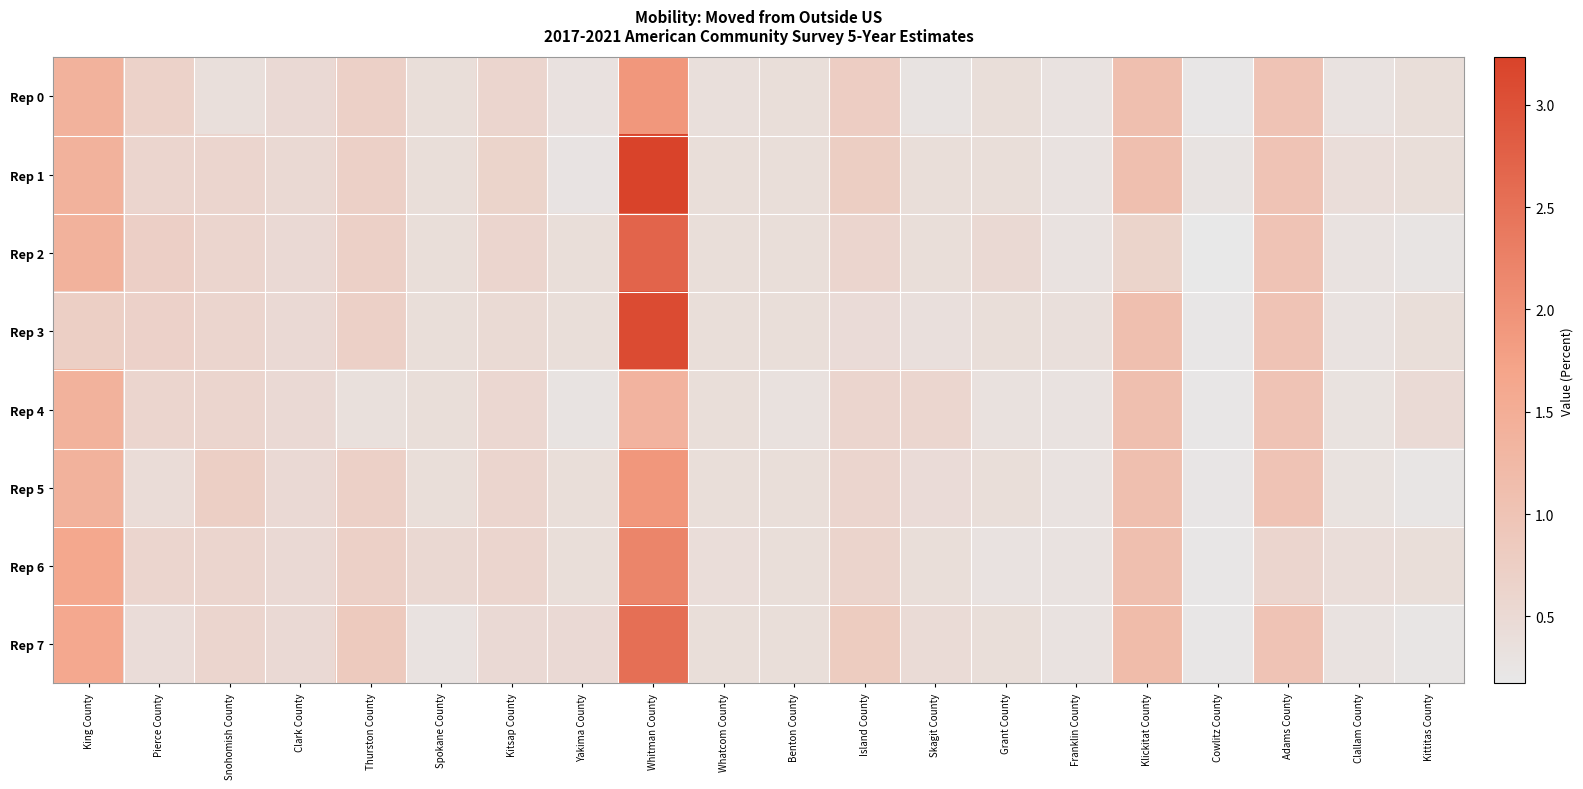

At how many categories does at least one series exceed 1?

3